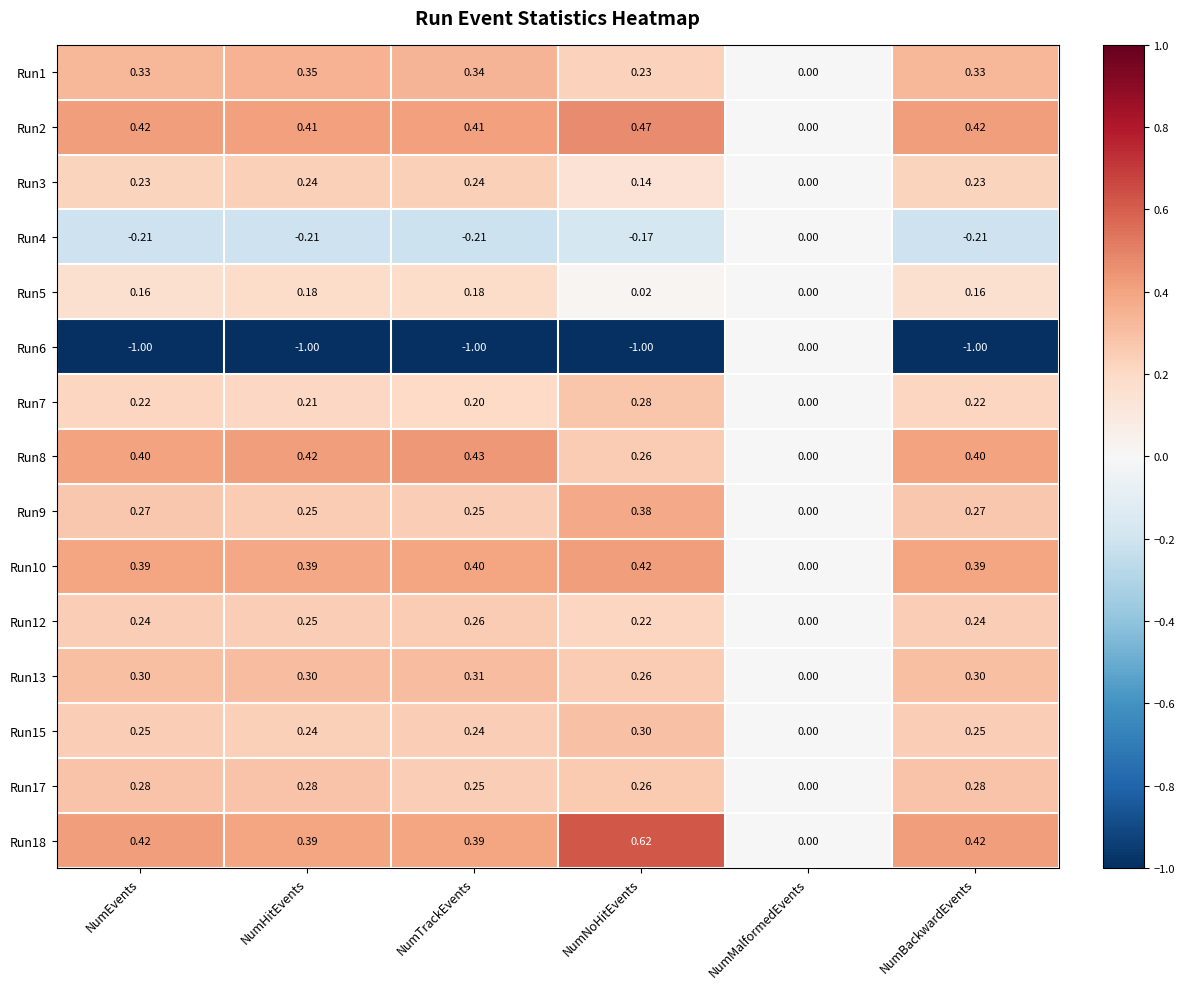

At which label is Run6 closest to 0?

NumMalformedEvents